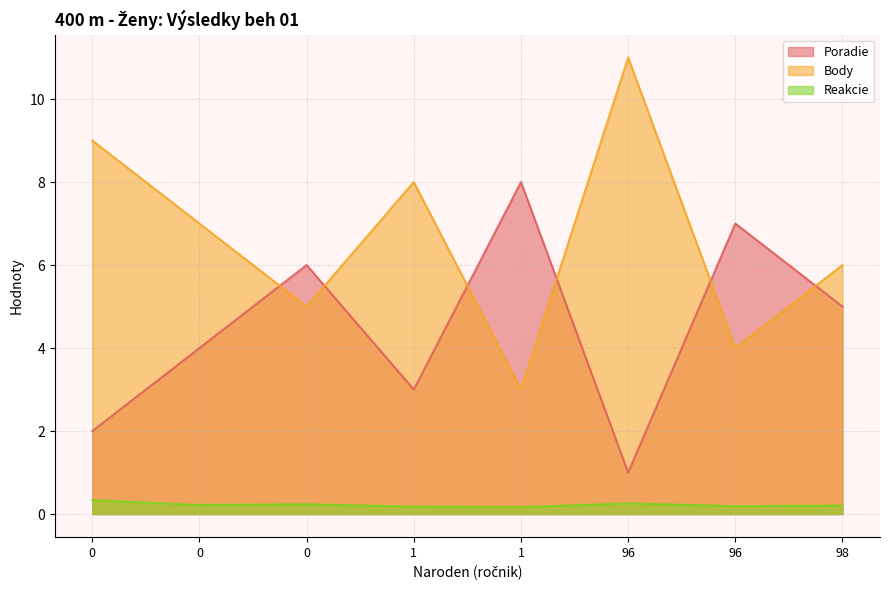

What is the maximum value shown in the chart?

11.0